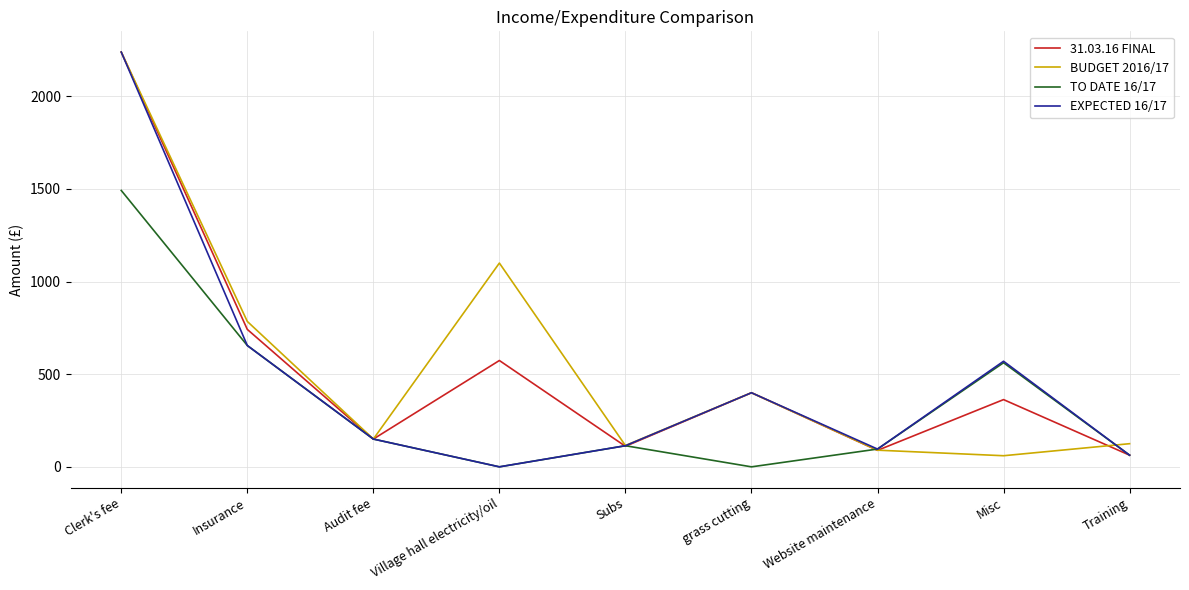

Reading right to left, what are all the values shown in this chart?

31.03.16 FINAL: Training=63	Misc=363	Website maintenance=89	grass cutting=400	Subs=111	Village hall electricity/oil=574	Audit fee=150	Insurance=742	Clerk's fee=2239
BUDGET 2016/17: Training=125	Misc=60	Website maintenance=90	grass cutting=400	Subs=115	Village hall electricity/oil=1100	Audit fee=150	Insurance=785	Clerk's fee=2239
TO DATE 16/17: Training=63	Misc=562	Website maintenance=96	grass cutting=0	Subs=114	Village hall electricity/oil=0	Audit fee=150	Insurance=655	Clerk's fee=1492
EXPECTED 16/17: Training=63	Misc=570	Website maintenance=96	grass cutting=400	Subs=114	Village hall electricity/oil=0	Audit fee=150	Insurance=655	Clerk's fee=2239